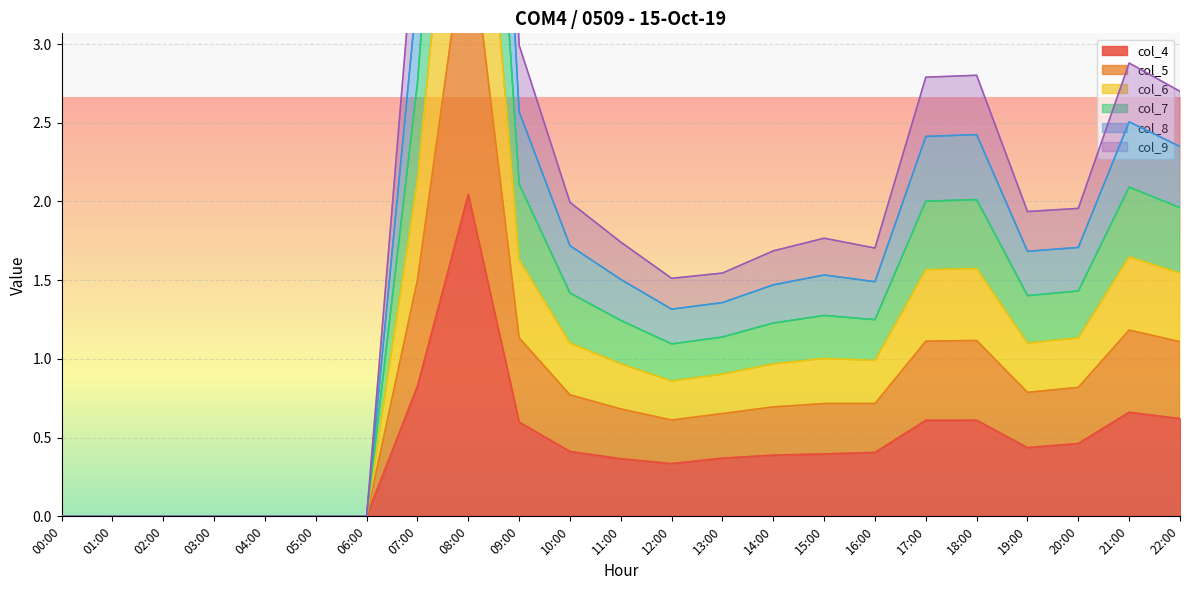

The value of col_4 at 00:00 is 1.1. True or false?

False